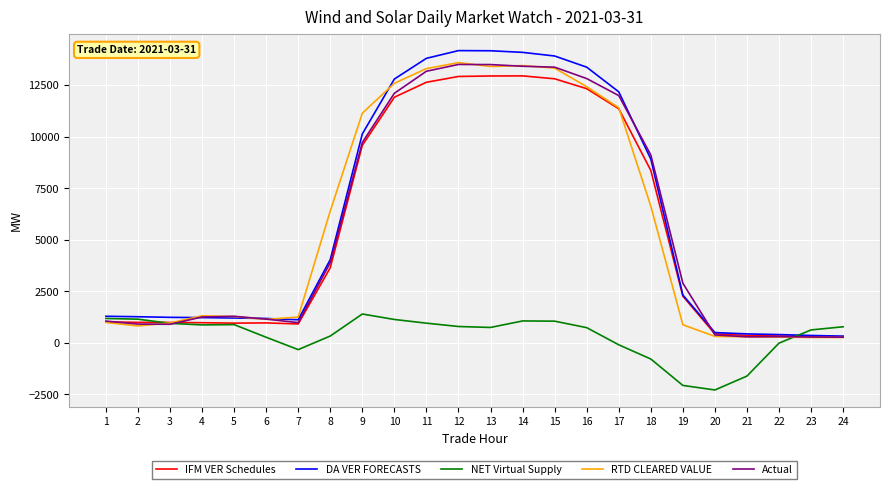

Which series changed the most between 15 and 20?

DA VER FORECASTS